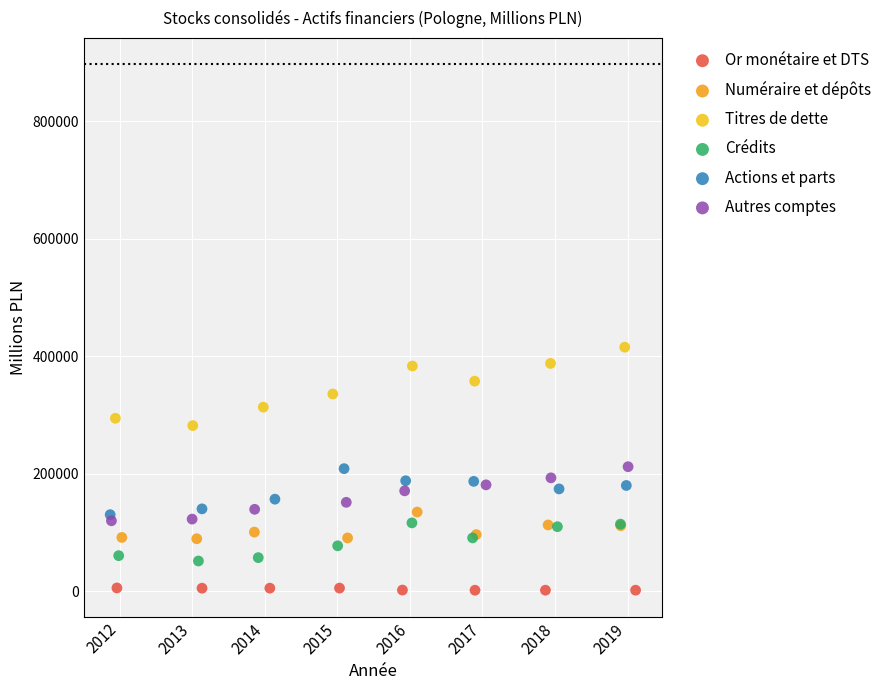

Which series contains the highest Y value?

Titres de dette